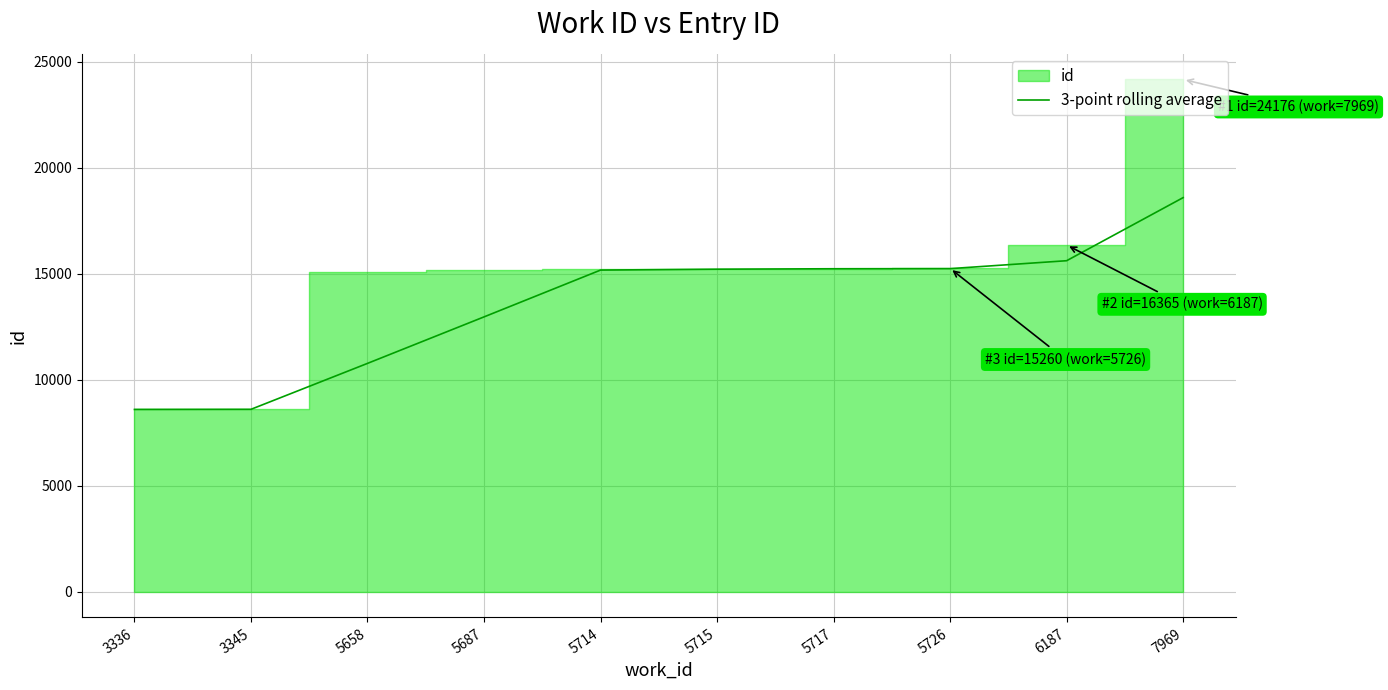

The value at 7969 is 18600.3. True or false?

True